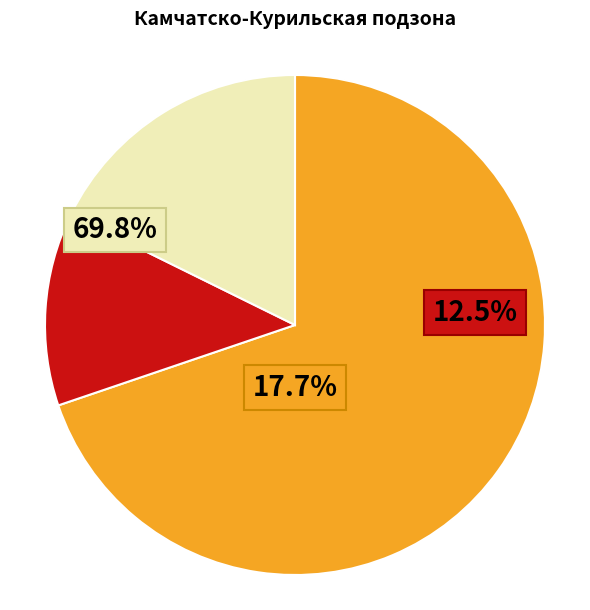

Does any single category account for the majority?

Yes